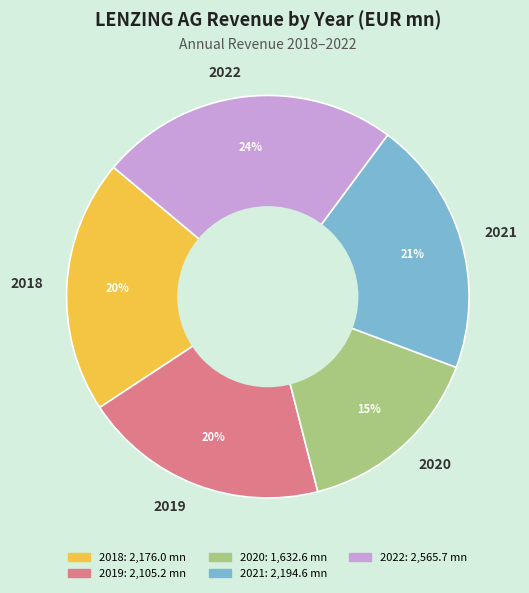

True or false: 2020 accounts for 9% of the total.

False